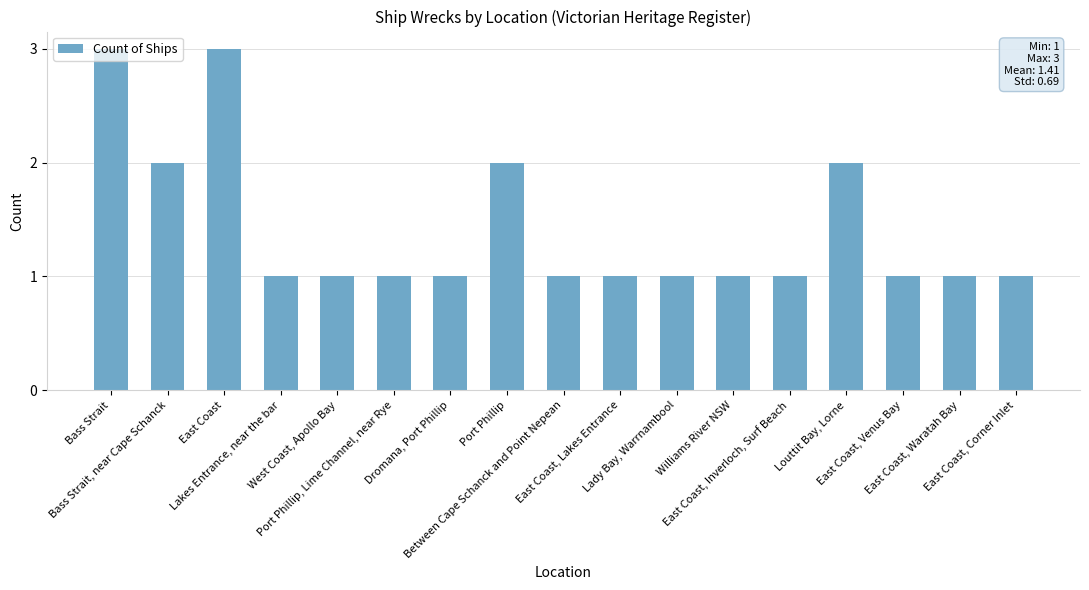

The chart shows a value of 3 at Bass Strait. True or false?

True